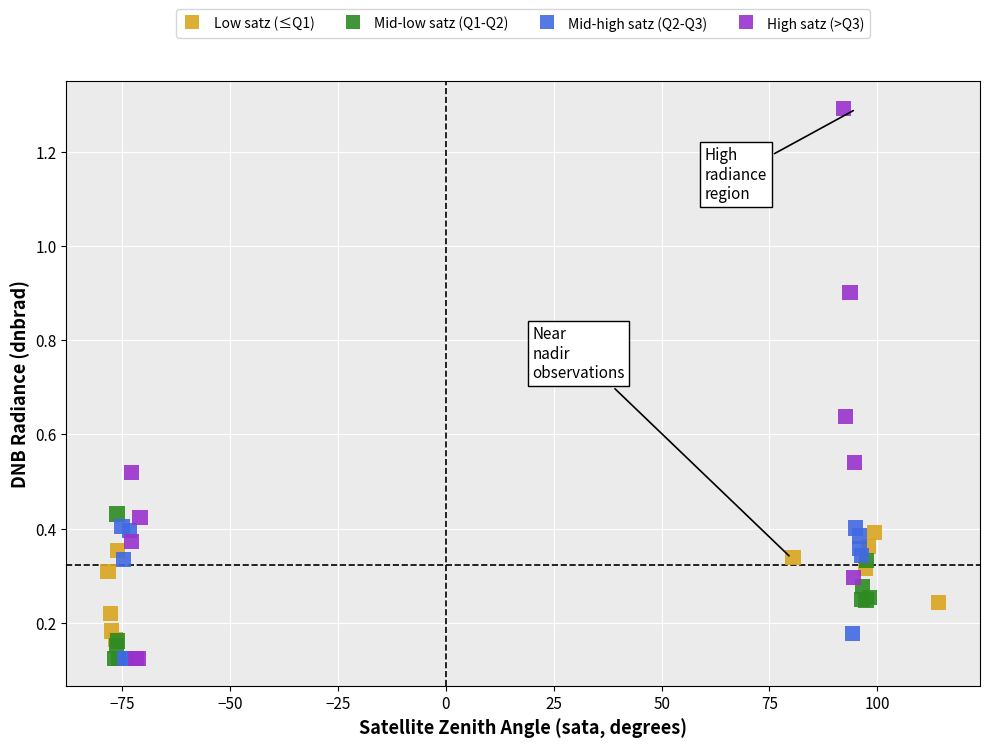

What are all the series names shown in the legend?

Low satz (≤Q1), Mid-low satz (Q1-Q2), Mid-high satz (Q2-Q3), High satz (>Q3)